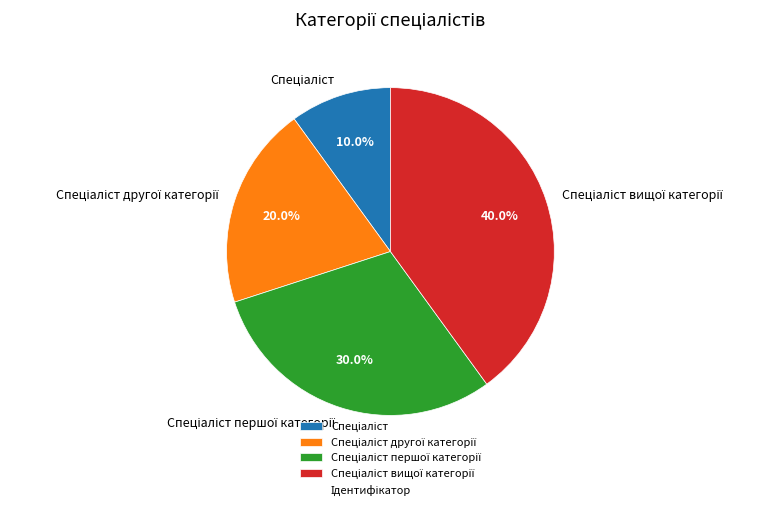

Is there a majority slice in this chart?

No